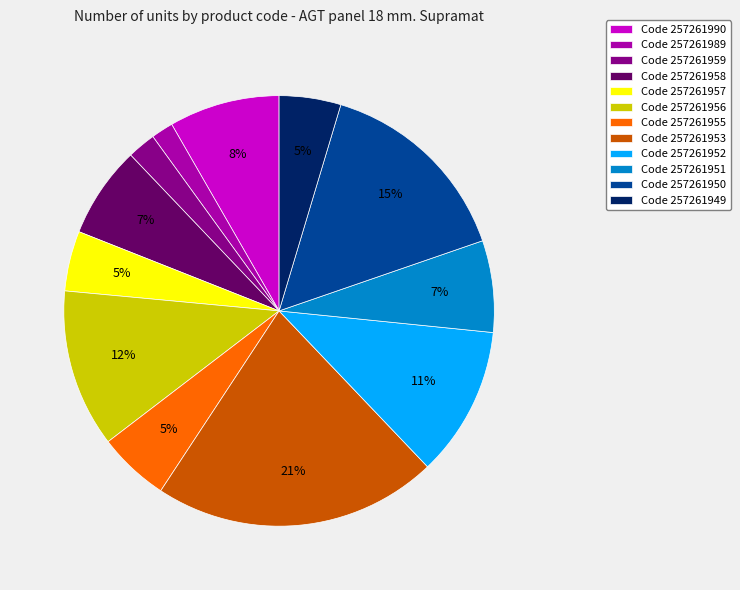

To the nearest percent, what is the average slice percentage?

8%